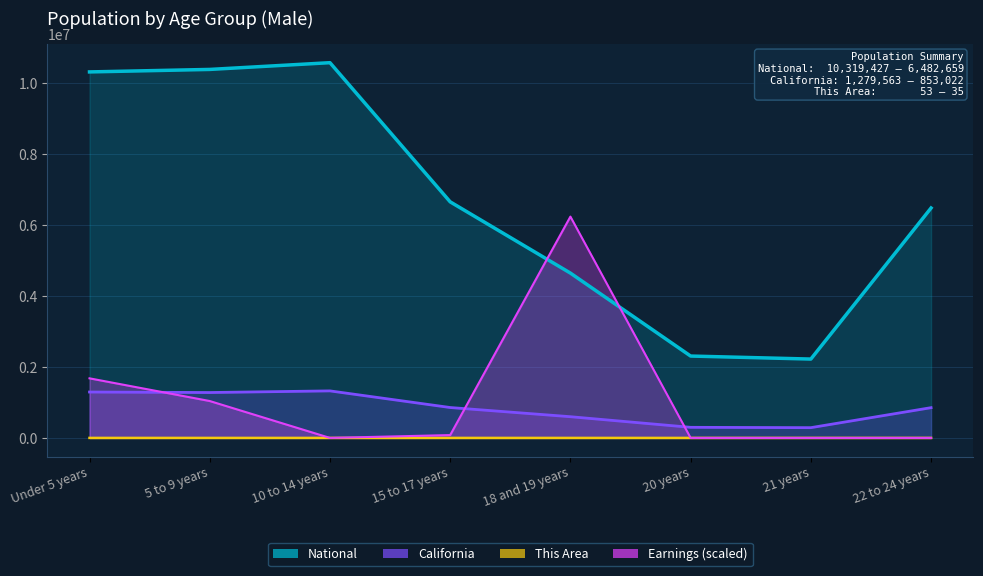

What are all the series names shown in the legend?

This Area, California, National, Earnings